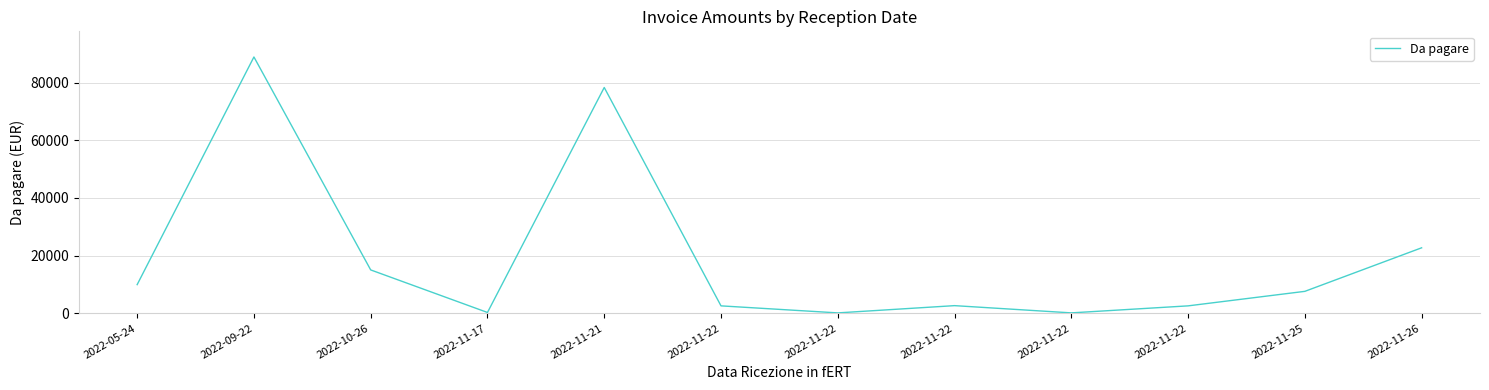

Is this an area chart (filled region under the line)?

No